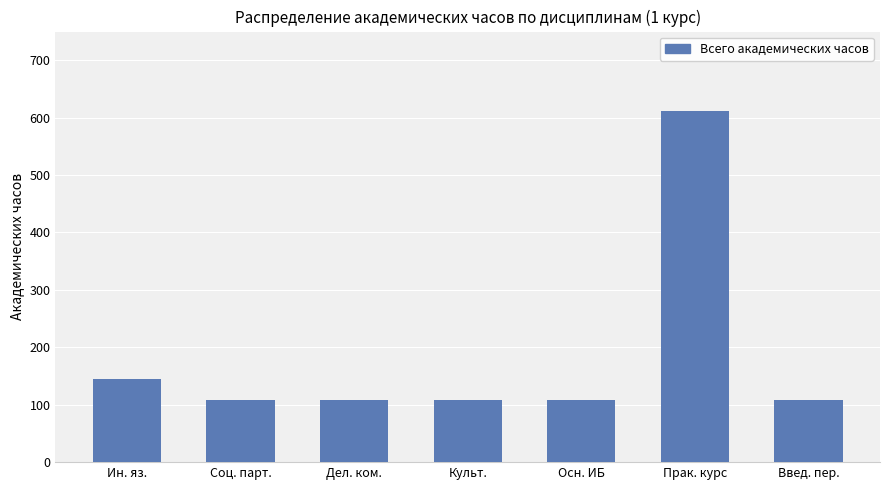

The chart shows a value of 612 at Прак. курс. True or false?

True